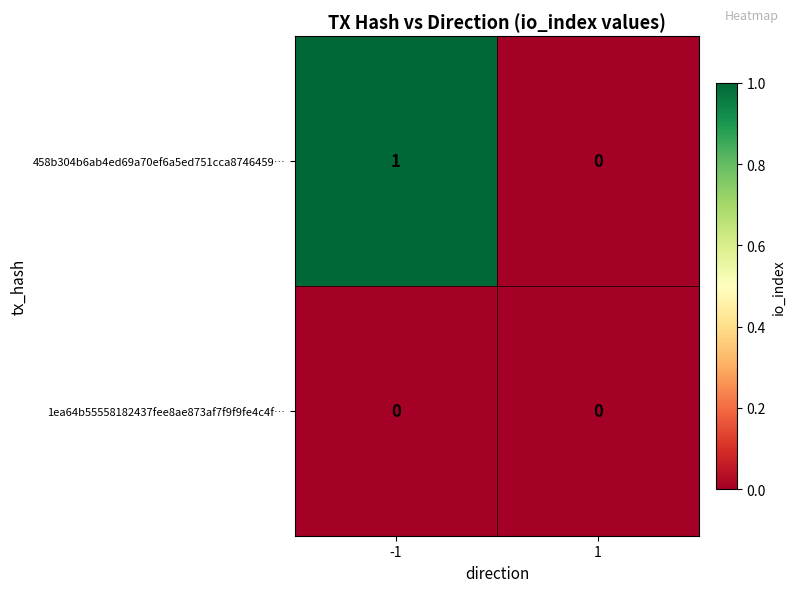

How many values in 458b304b6ab4ed69a70ef6a5ed751cca8746459… are above zero?

1